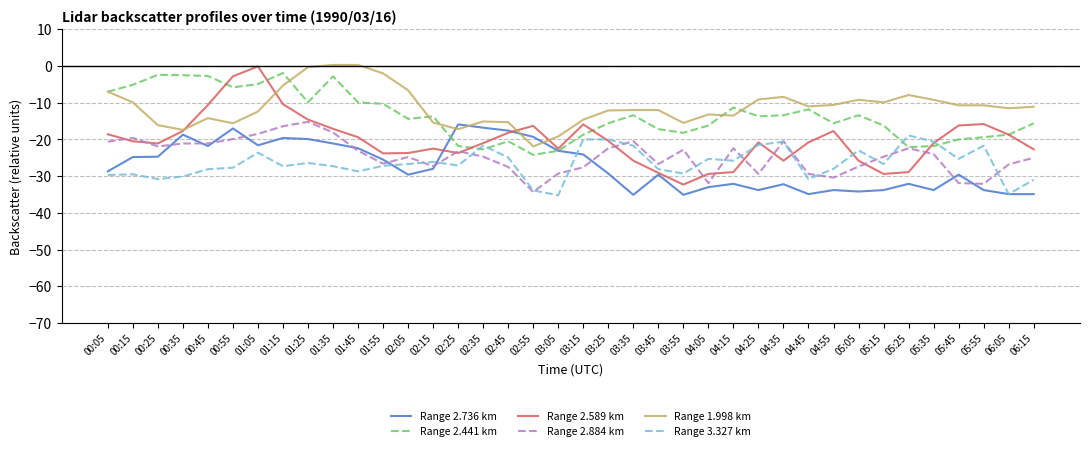

The value of Range 2.441 km at 06:05 is -18.7. True or false?

True